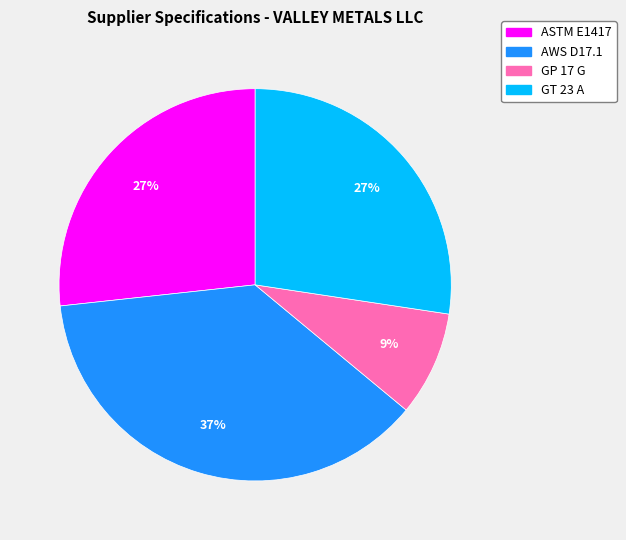

How many slices are in this pie chart?

4